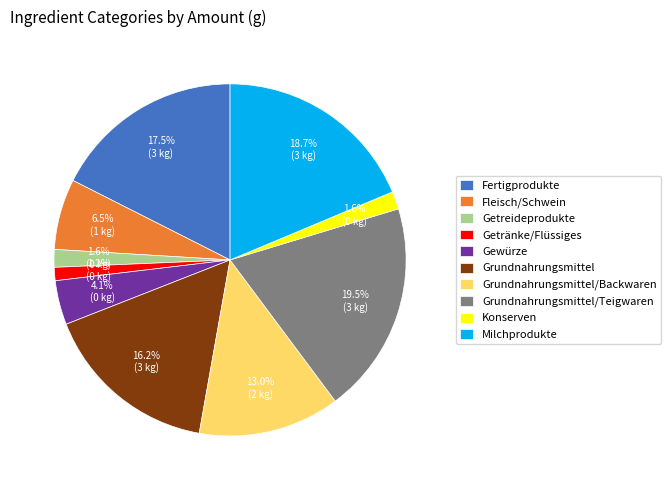

To the nearest percent, what is the difference between the largest and smallest slice percentages?

18%